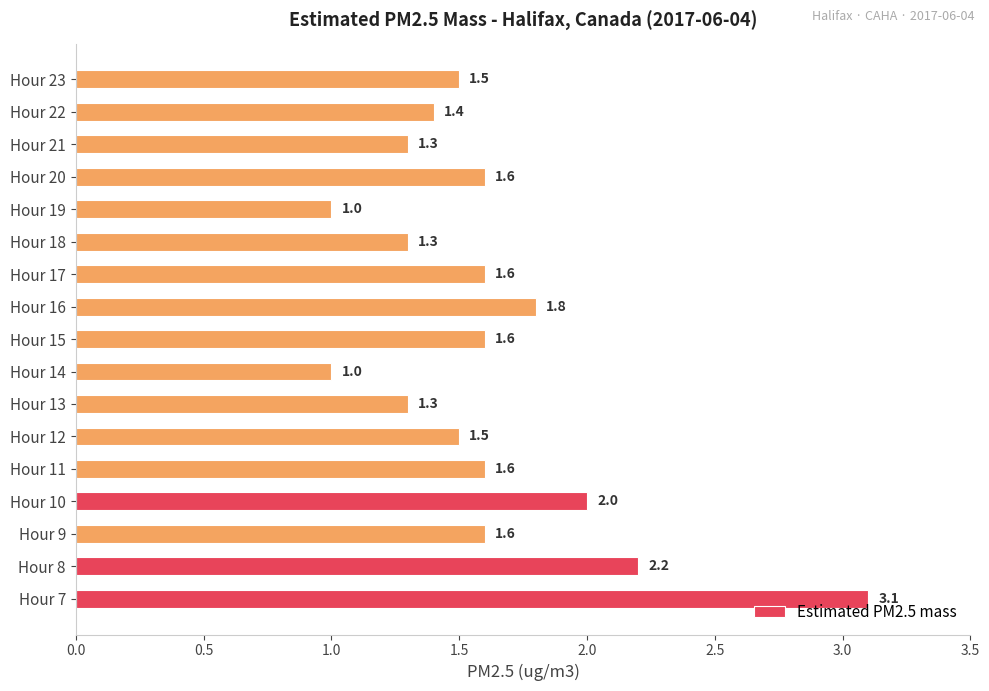

The value at Hour 18 is 1.3. True or false?

True